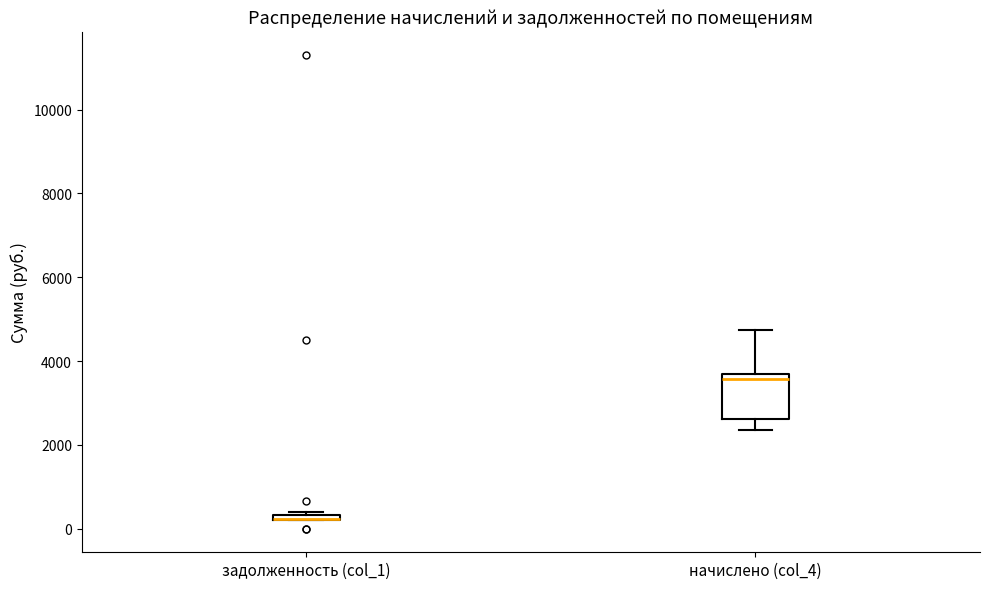

Which box is the tallest, from its lower edge to its upper edge?

начислено (col_4)